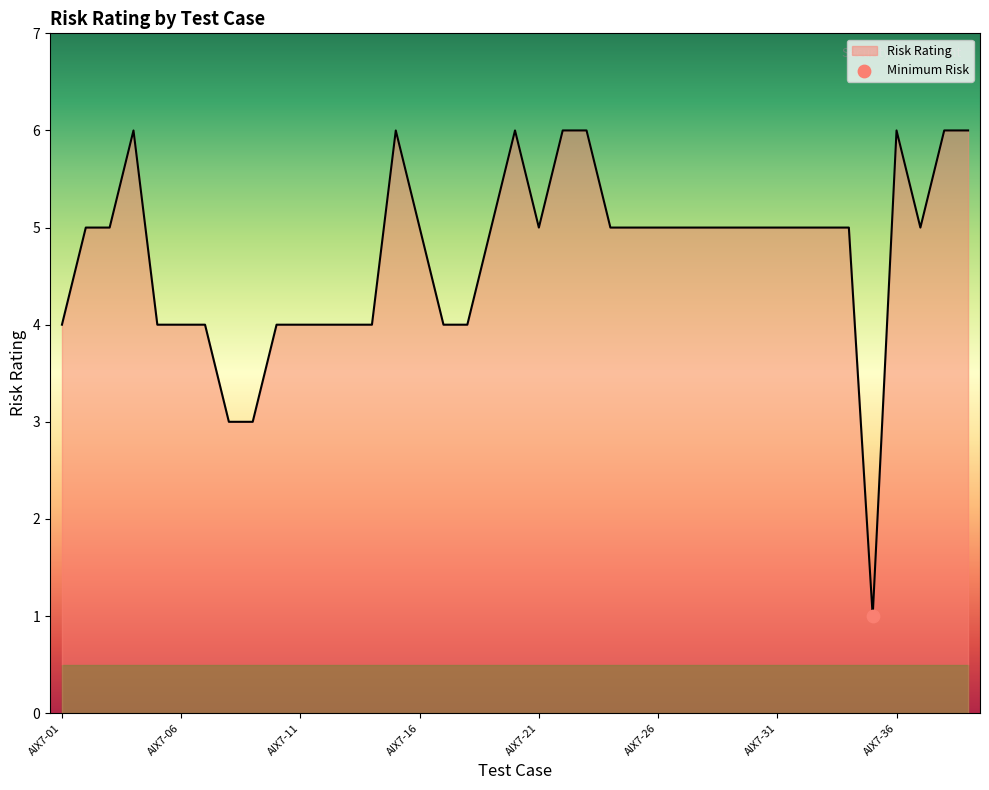

What is the difference between the maximum and minimum values?

5